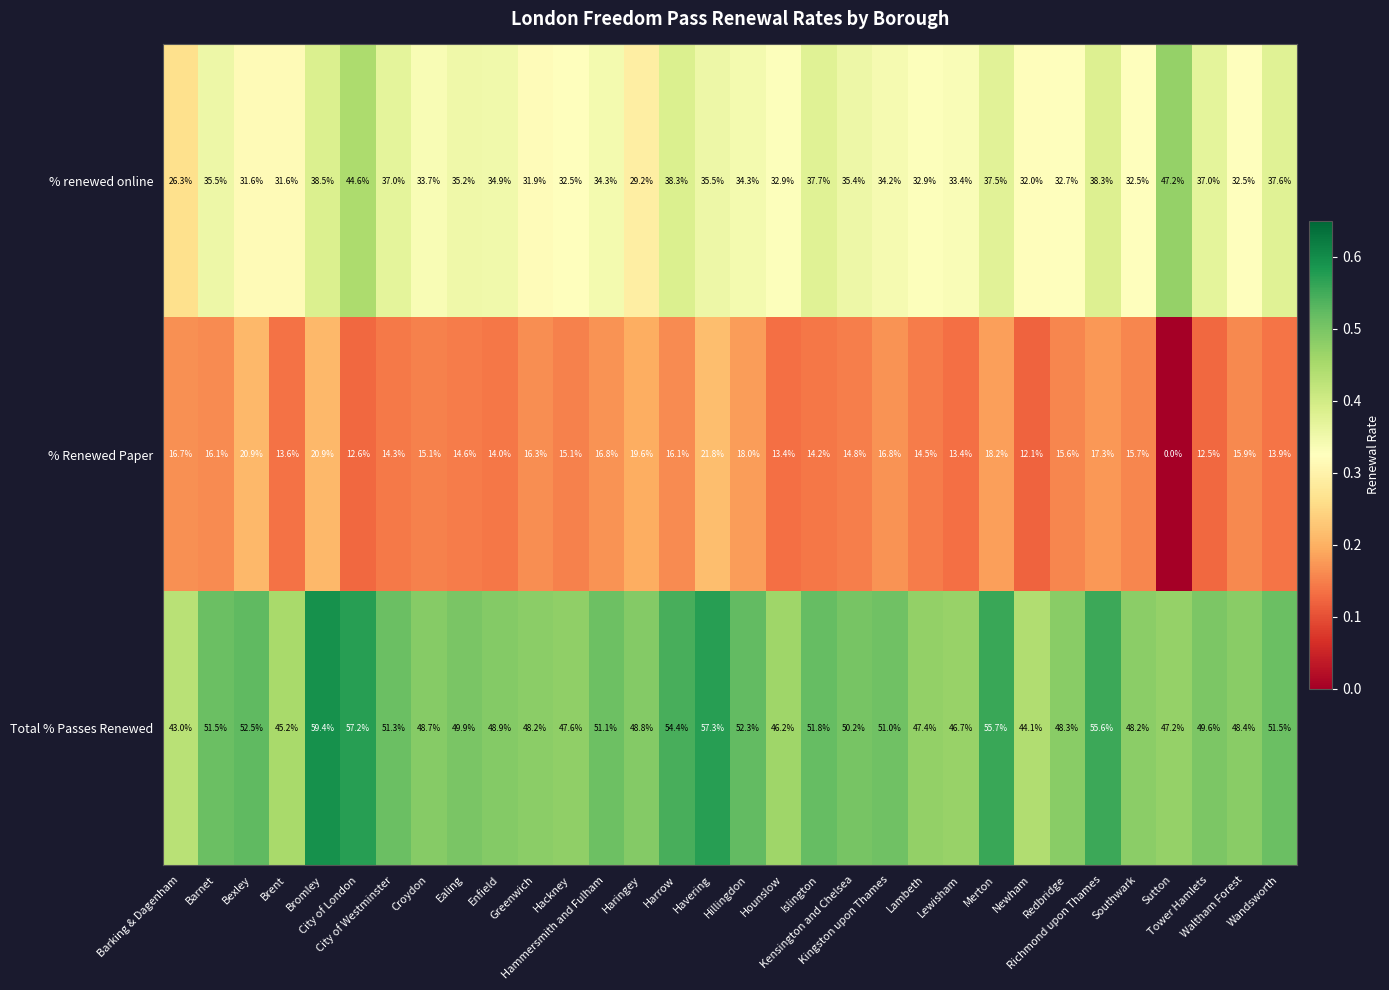

What is the minimum value for Total % Passes Renewed?

43.0